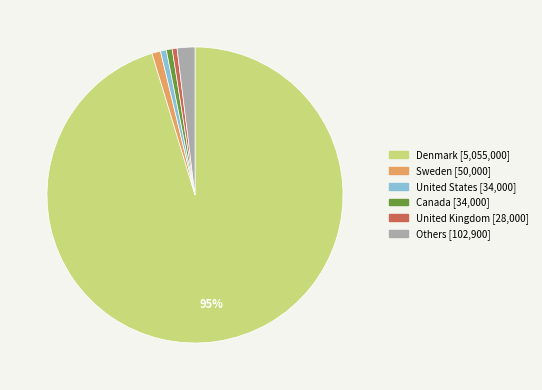

True or false: Canada [34,000] accounts for 1% of the total.

True